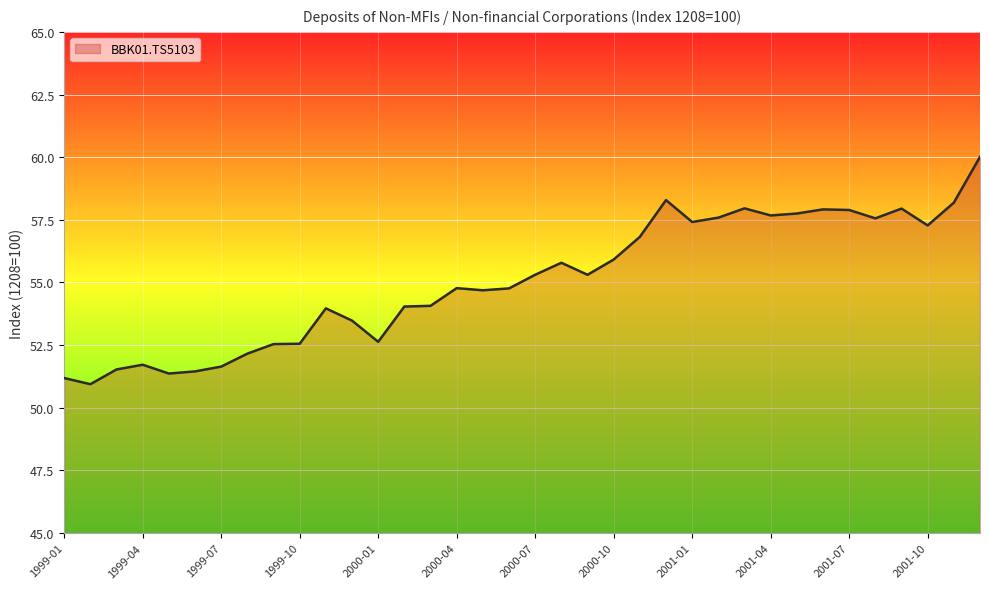

What is the minimum value shown in the chart?

50.9